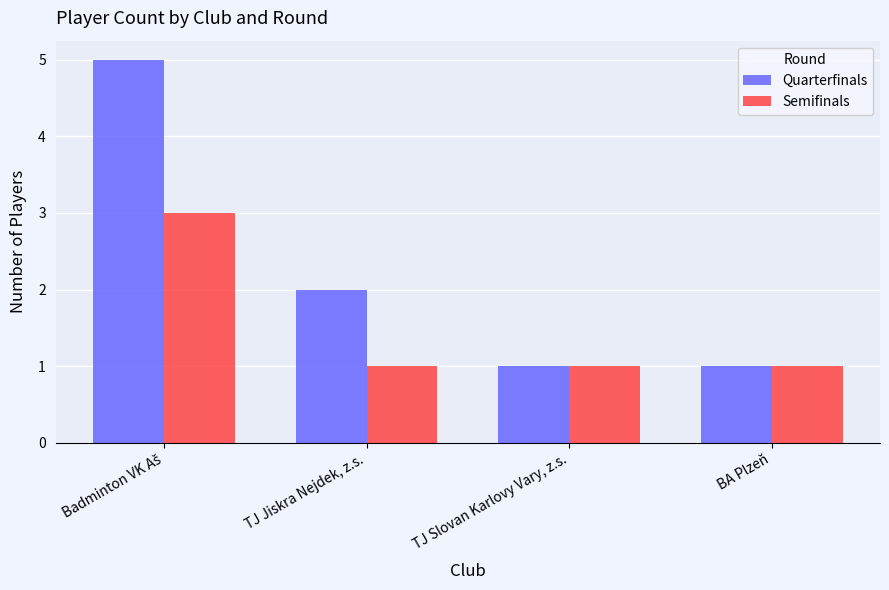

How many Semifinals values are between 1 and 3?

4